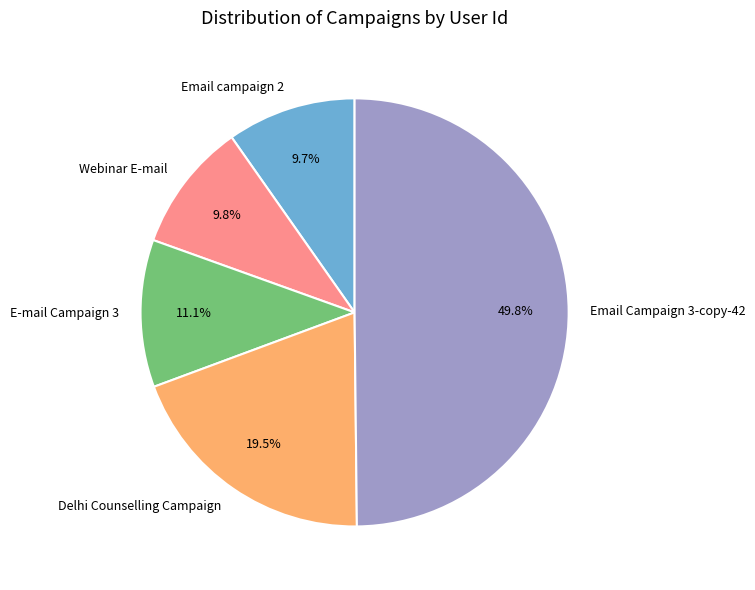

Is Webinar E-mail the majority of the pie?

No